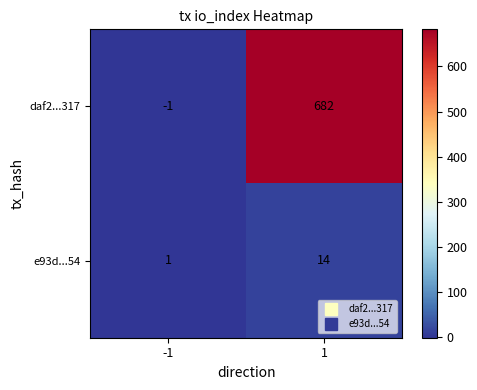

What is the approximate value of e93d...54 at 1, to the nearest 10?

10